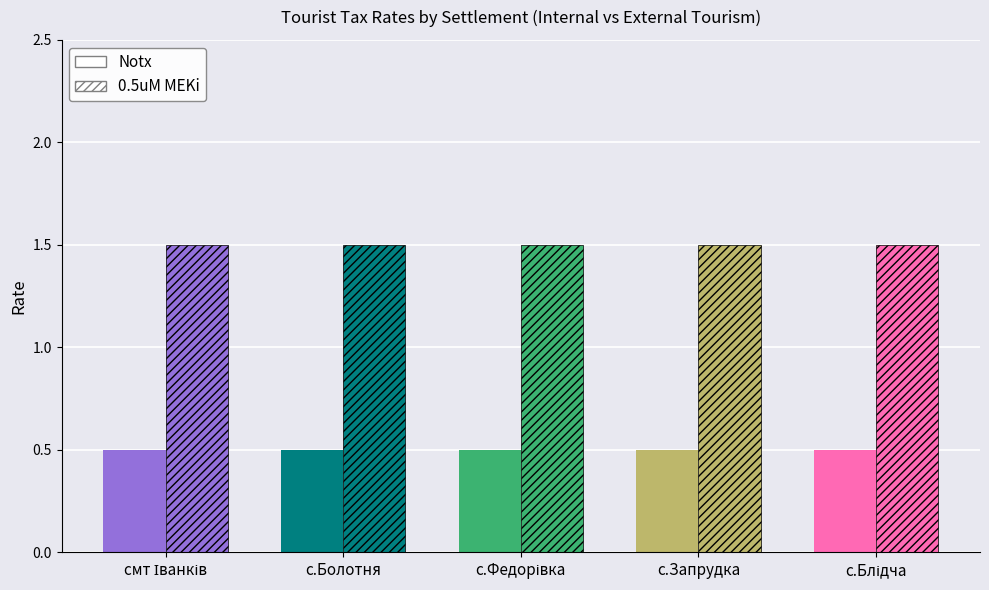

At which category is the sum across all series the highest?

смт Іванків